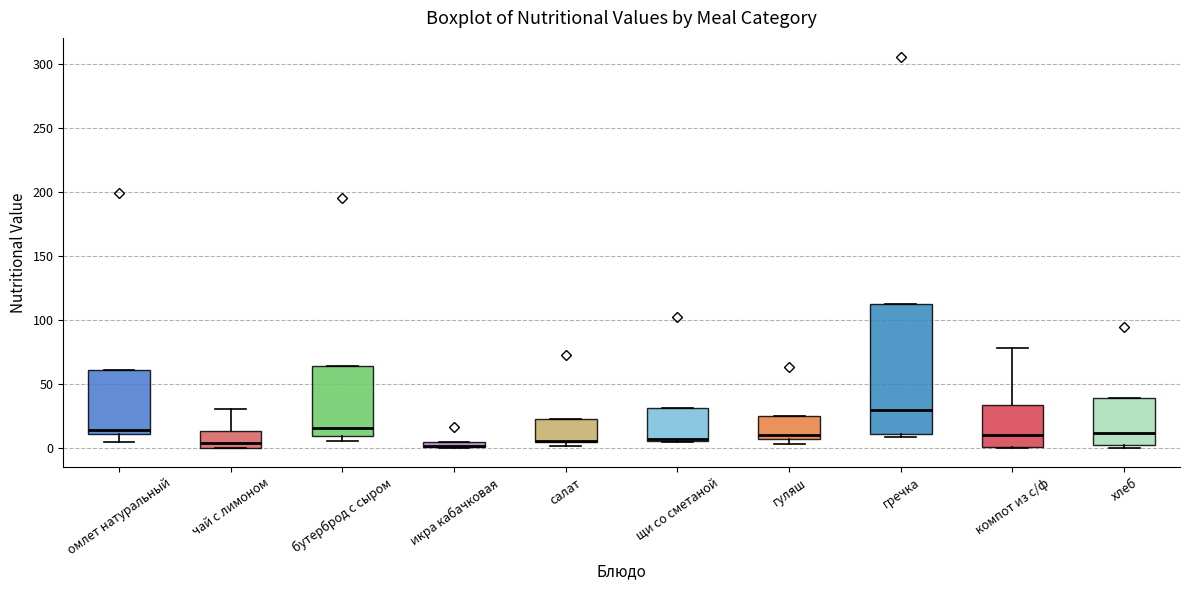

Which box is the tallest, from its lower edge to its upper edge?

гречка